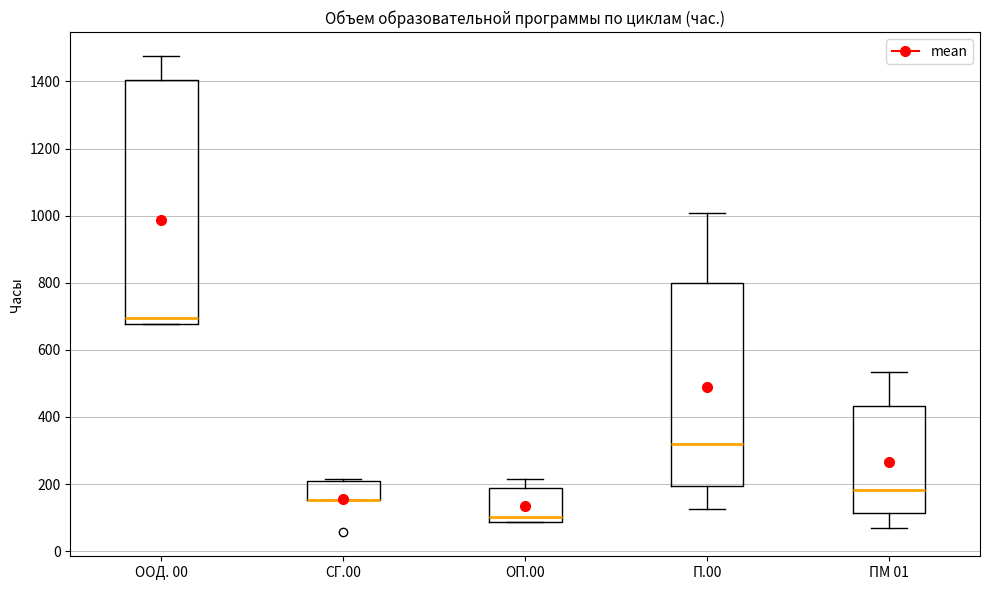

Where does the median line of the box for П.00 sit on the y-axis? The values are not printed on the chart, so give them approximately, as read against the axis.

320